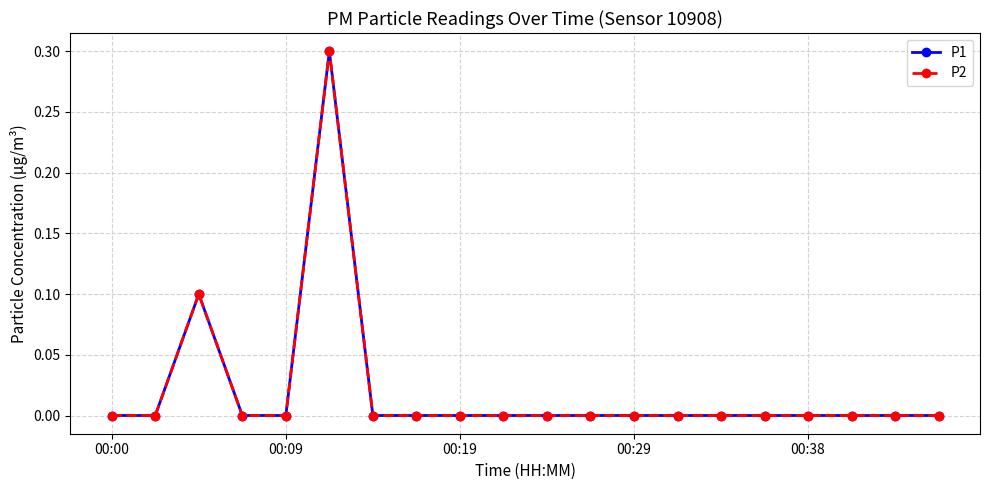

List the series in order of their peak value, highest first.

P1, P2